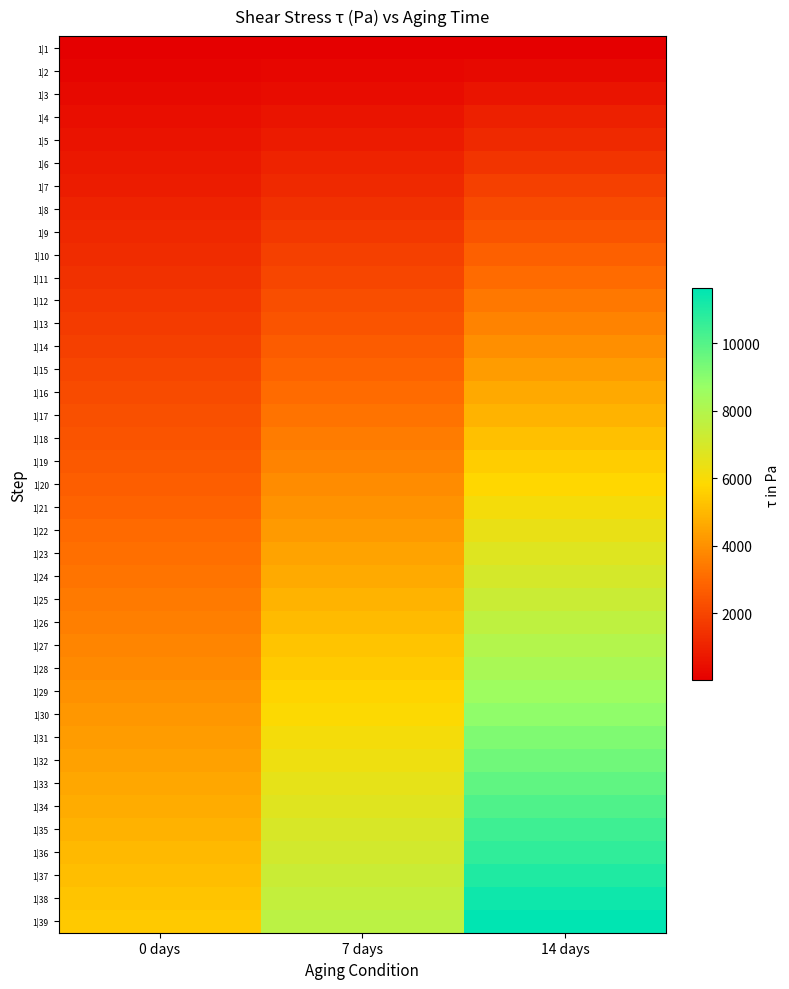

Reading left to right, extract all data points from this chart.

1|1: 0 days=0.1	7 days=0.1	14 days=0.1
1|2: 0 days=143.0	7 days=203.5	14 days=306.2
1|3: 0 days=285.8	7 days=406.9	14 days=612.3
1|4: 0 days=428.7	7 days=610.3	14 days=918.5
1|5: 0 days=571.5	7 days=813.7	14 days=1224.6
1|6: 0 days=714.4	7 days=1017.0	14 days=1530.7
1|7: 0 days=857.2	7 days=1220.4	14 days=1836.8
1|8: 0 days=1000.1	7 days=1423.8	14 days=2142.9
1|9: 0 days=1142.9	7 days=1627.2	14 days=2449.1
1|10: 0 days=1285.8	7 days=1830.6	14 days=2755.1
1|11: 0 days=1428.7	7 days=2034.0	14 days=3061.3
1|12: 0 days=1571.5	7 days=2237.4	14 days=3367.4
1|13: 0 days=1714.3	7 days=2440.8	14 days=3673.6
1|14: 0 days=1857.2	7 days=2644.2	14 days=3979.6
1|15: 0 days=2000.1	7 days=2847.6	14 days=4285.8
1|16: 0 days=2142.9	7 days=3051.0	14 days=4592.0
1|17: 0 days=2285.8	7 days=3254.3	14 days=4898.1
1|18: 0 days=2428.7	7 days=3457.7	14 days=5204.1
1|19: 0 days=2571.5	7 days=3661.1	14 days=5510.2
1|20: 0 days=2714.4	7 days=3864.5	14 days=5816.3
1|21: 0 days=2857.1	7 days=4067.9	14 days=6122.6
1|22: 0 days=3000.0	7 days=4271.2	14 days=6428.7
1|23: 0 days=3142.9	7 days=4474.6	14 days=6734.7
1|24: 0 days=3285.7	7 days=4678.0	14 days=7040.8
1|25: 0 days=3428.6	7 days=4881.4	14 days=7347.1
1|26: 0 days=3571.6	7 days=5084.7	14 days=7653.2
1|27: 0 days=3714.3	7 days=5288.1	14 days=7959.2
1|28: 0 days=3857.2	7 days=5491.5	14 days=8265.3
1|29: 0 days=4000.0	7 days=5694.9	14 days=8571.5
1|30: 0 days=4142.9	7 days=5898.2	14 days=8877.5
1|31: 0 days=4285.8	7 days=6101.6	14 days=9183.6
1|32: 0 days=4428.6	7 days=6305.3	14 days=9489.9
1|33: 0 days=4571.5	7 days=6508.7	14 days=9796.0
1|34: 0 days=4714.3	7 days=6712.0	14 days=10102.2
1|35: 0 days=4857.1	7 days=6915.4	14 days=10408.3
1|36: 0 days=5000.1	7 days=7118.8	14 days=10714.3
1|37: 0 days=5142.8	7 days=7322.2	14 days=11020.3
1|38: 0 days=5285.7	7 days=7525.6	14 days=11326.5
1|39: 0 days=5428.6	7 days=7728.9	14 days=11632.5